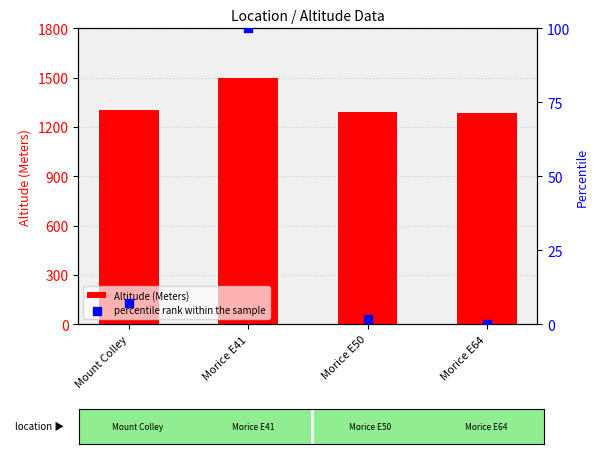

At how many categories does at least one series exceed 1243?

4